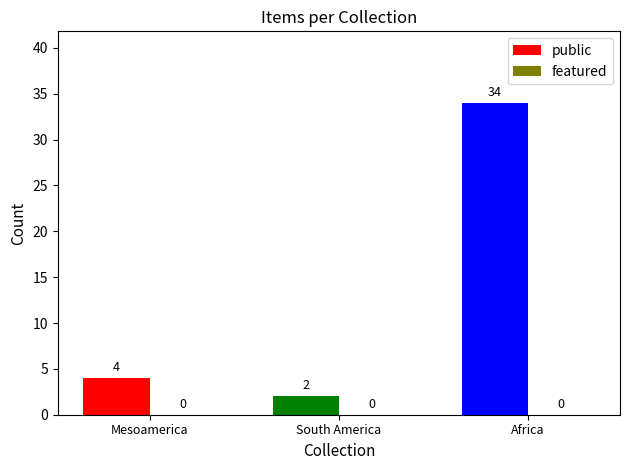

True or false: the data shows 20 at Africa.

False